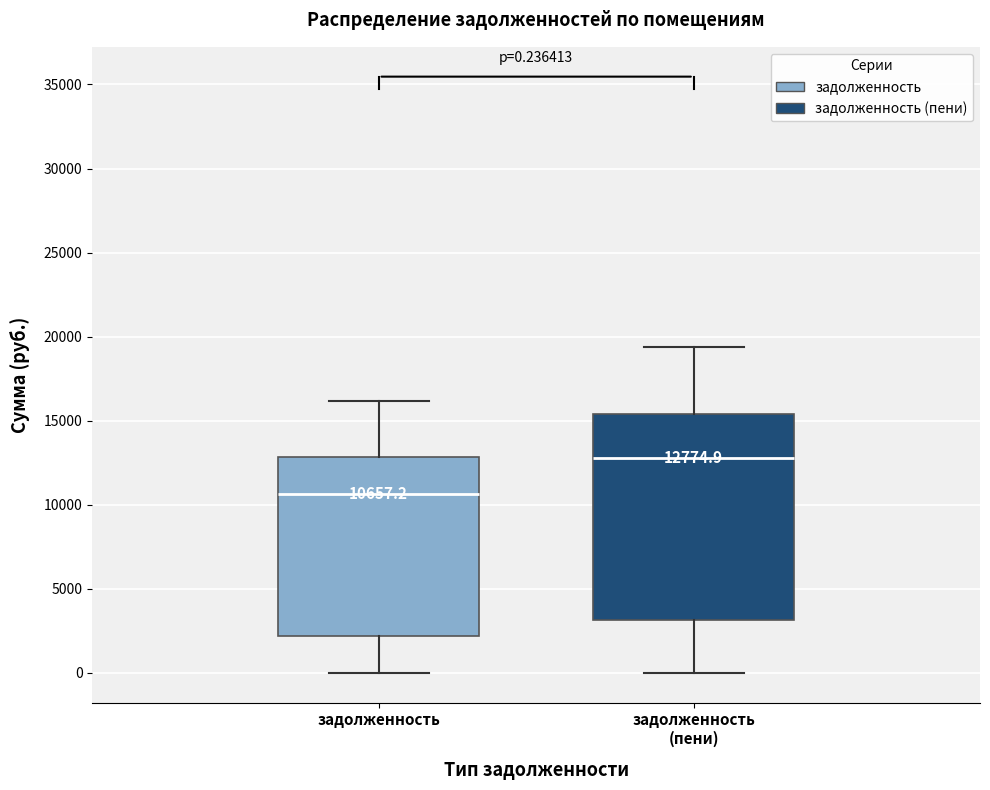

Which box is the tallest, from its lower edge to its upper edge?

задолженность (пени)